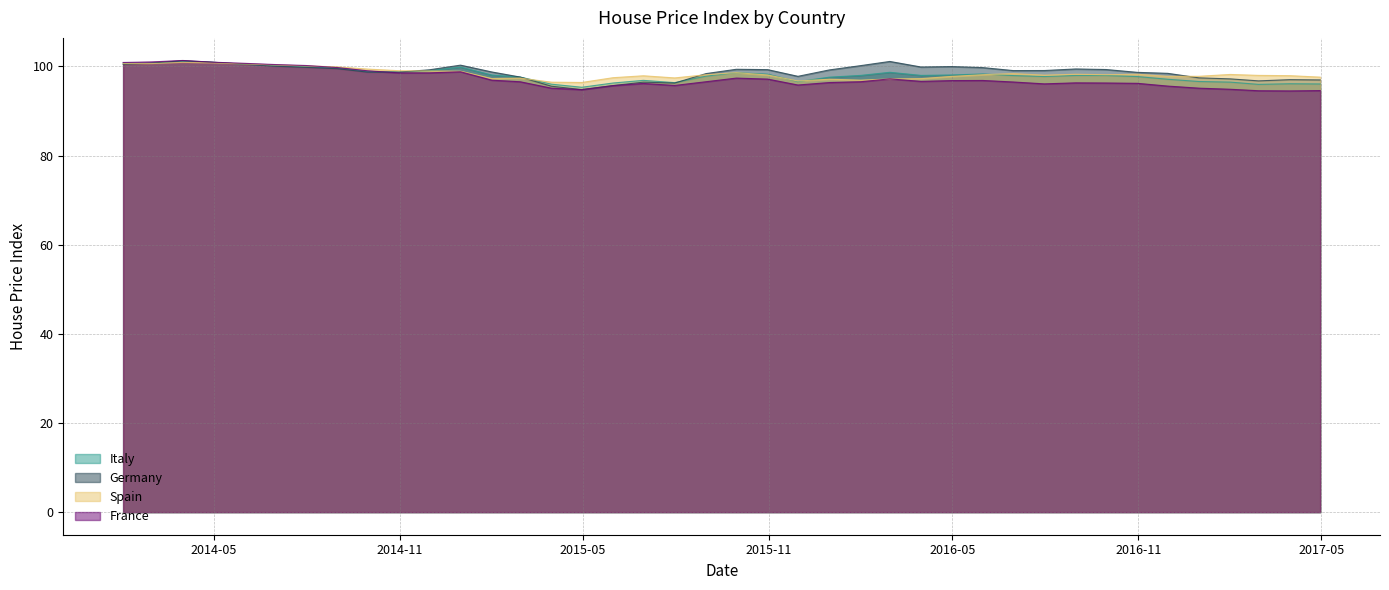

At which category does Germany reach its first local peak?

2014-03-31